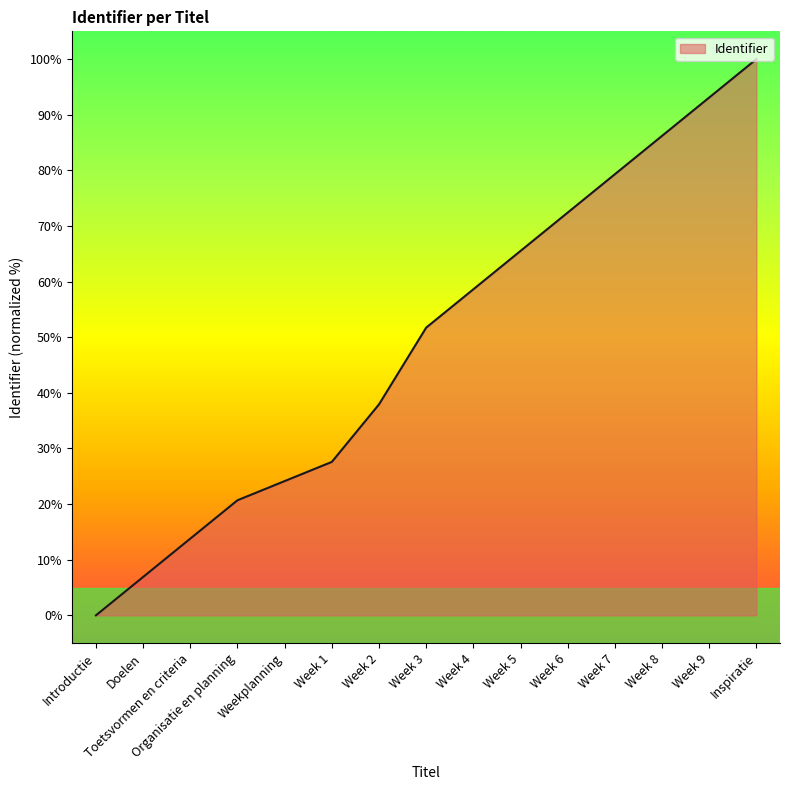

Approximately how many times larger is the value at Week 4 compared to Week 9?

0.6